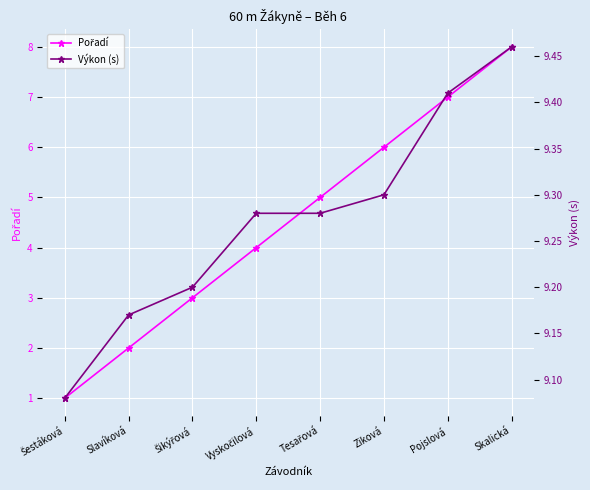

True or false: Pořadí has more than 2 points higher than both neighbors.

False